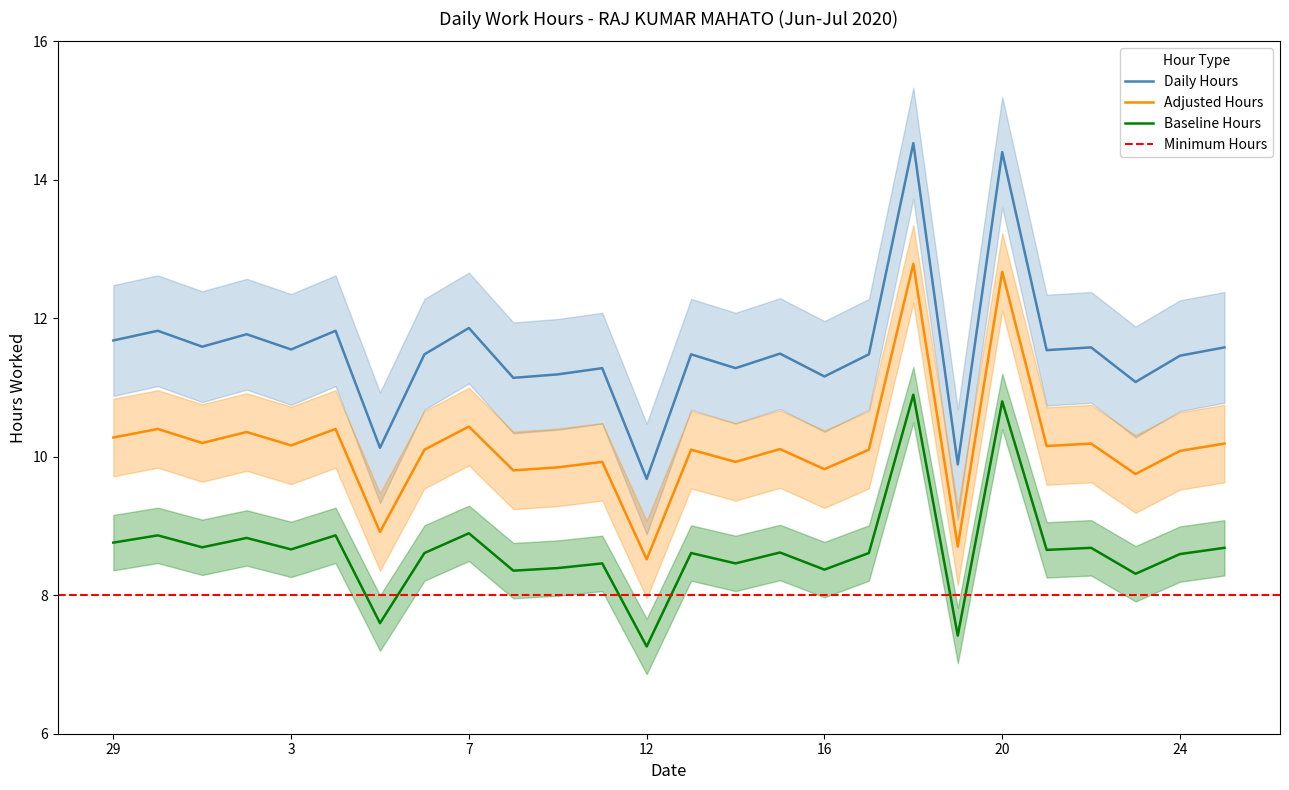

What is the label of the 13th point from the left?

12